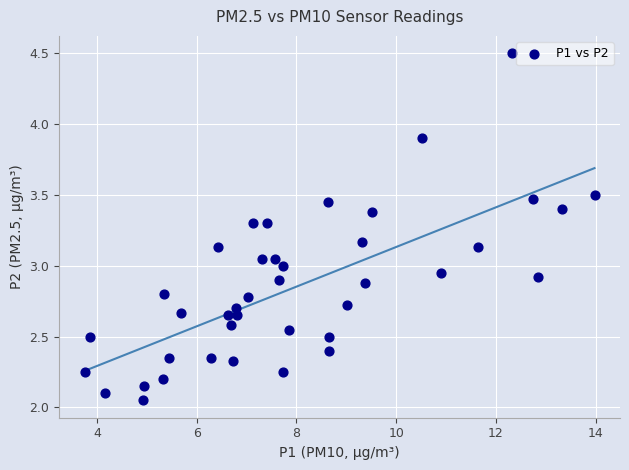

What is the range of X values (max minus min)?

10.2